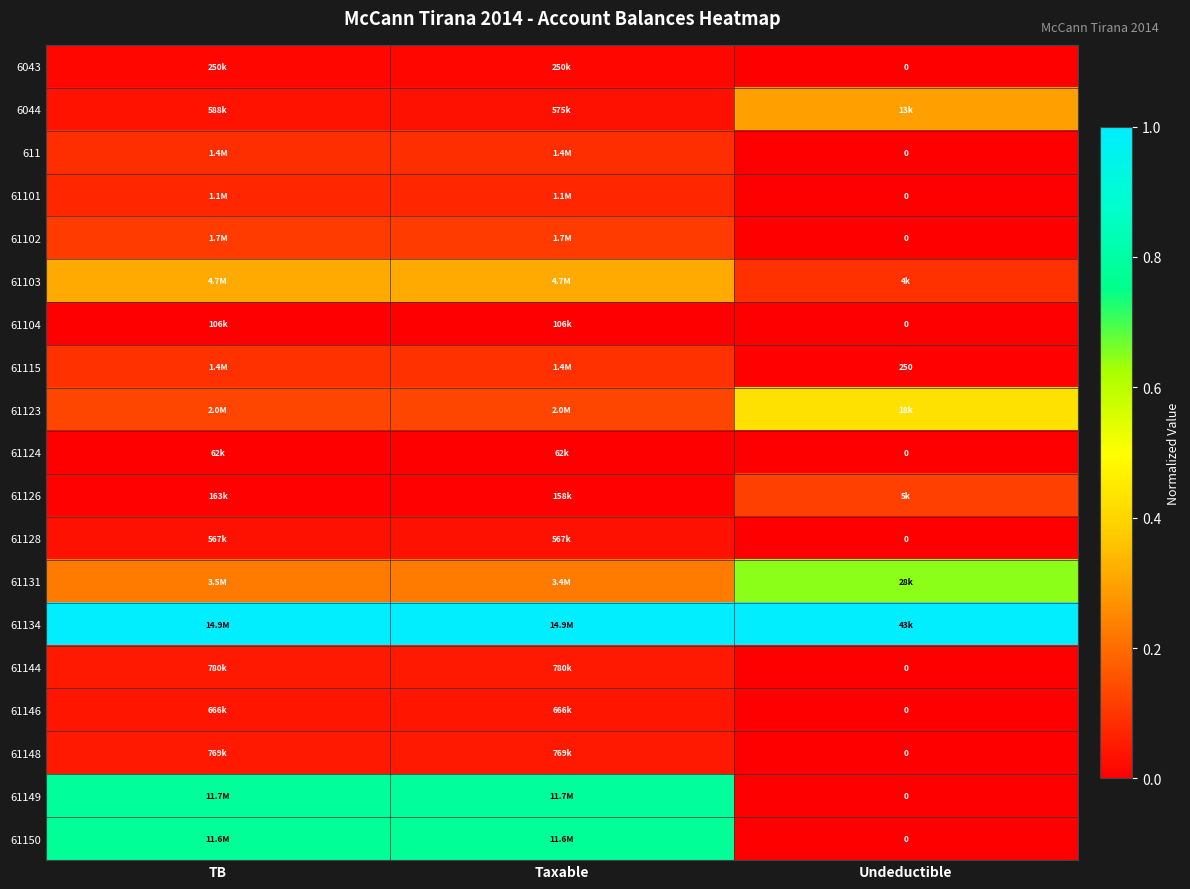

Is the value of 61146 at TB greater than the value of 61102 at Taxable?

No